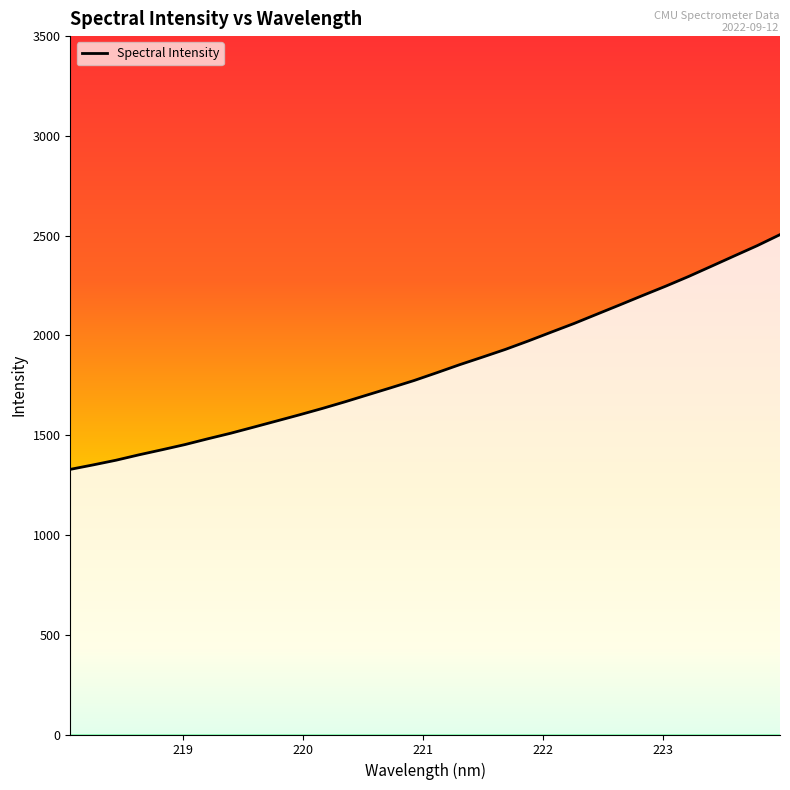

What is the greatest value displayed?

2505.1